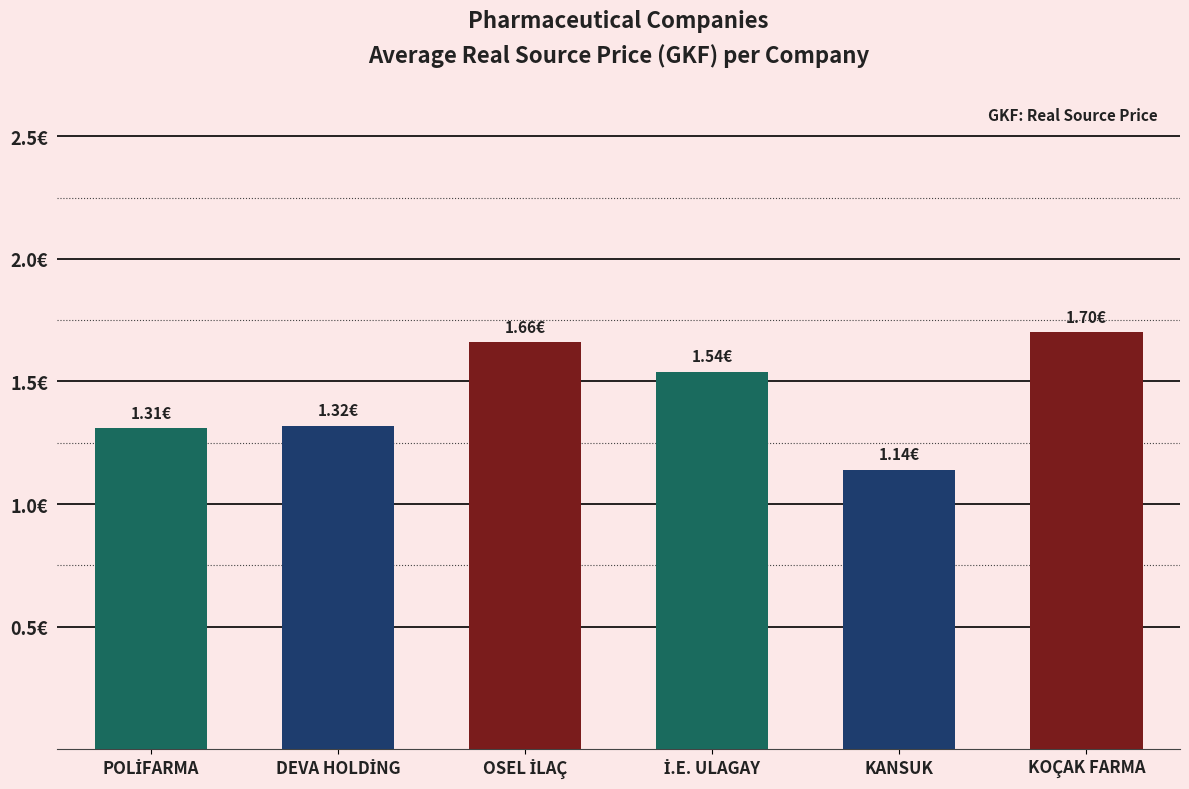

Which has a higher value, KOÇAK FARMA or İ.E. ULAGAY?

KOÇAK FARMA